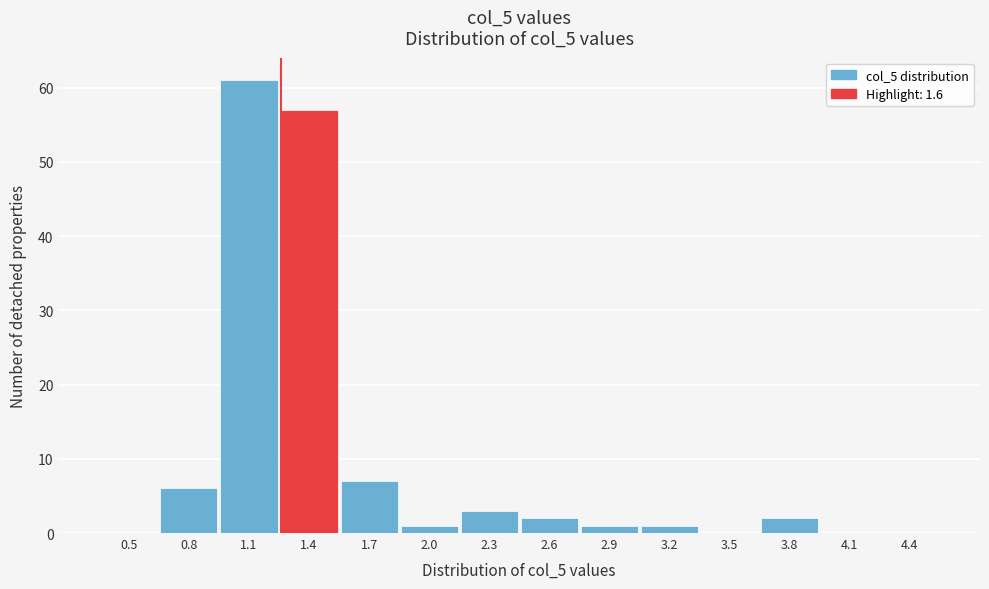

Reading left to right, transcribe all the data shown in this chart.

0.5=0	0.8=6	1.1=61	1.4=57	1.7=7	2.0=1	2.3=3	2.6=2	2.9=1	3.2=1	3.5=0	3.8=2	4.1=0	4.4=0